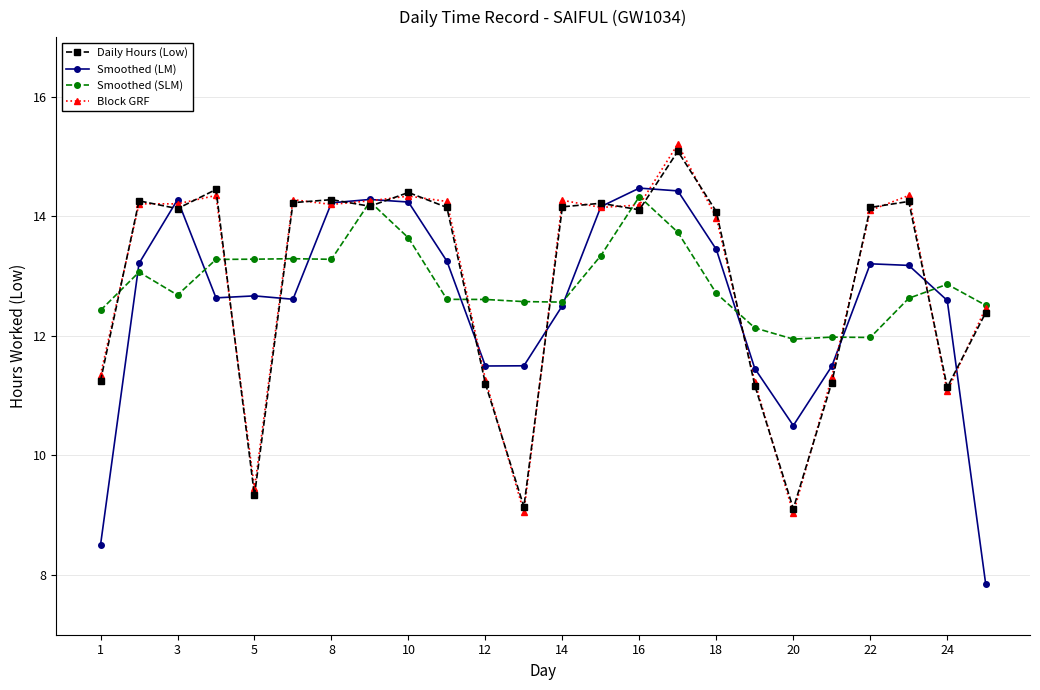

True or false: Daily Hours (Low) has more than 0 interior local peaks.

True